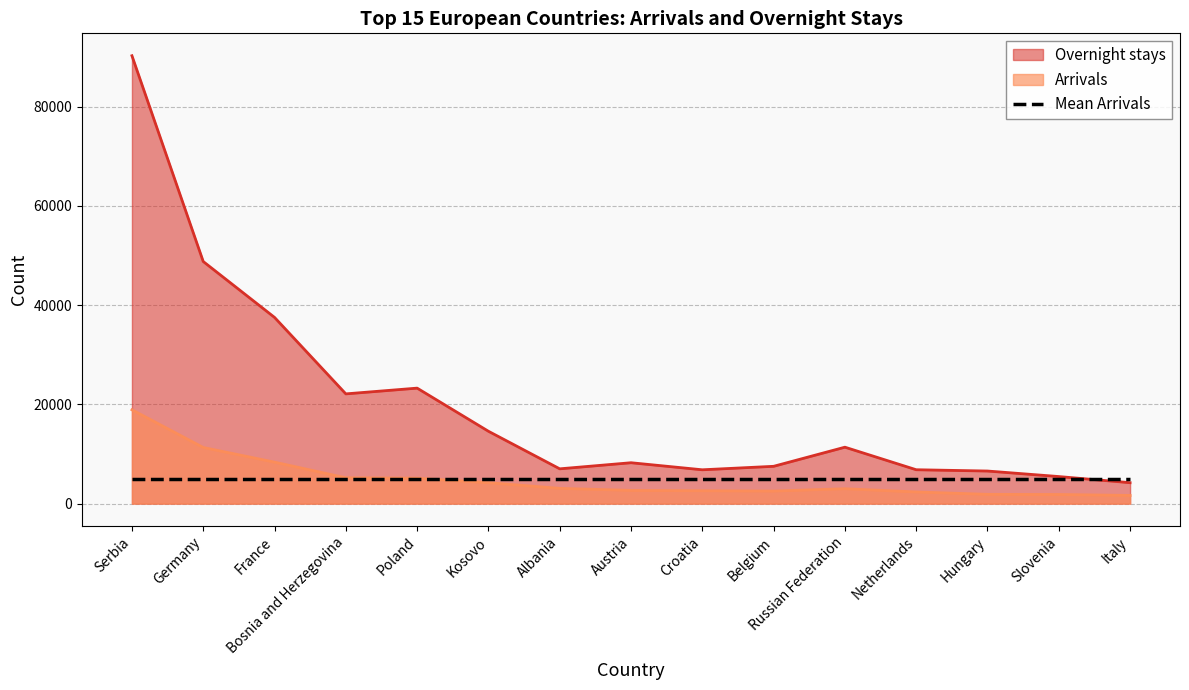

Reading left to right, transcribe all the data shown in this chart.

Arrivals: 18894	11304	8348	5202	5117	4214	3069	2658	2588	2527	2994	2343	1862	1832	1643
Overnight stays: 90230	48771	37511	22104	23262	14573	7004	8232	6810	7511	11364	6821	6560	5448	4210